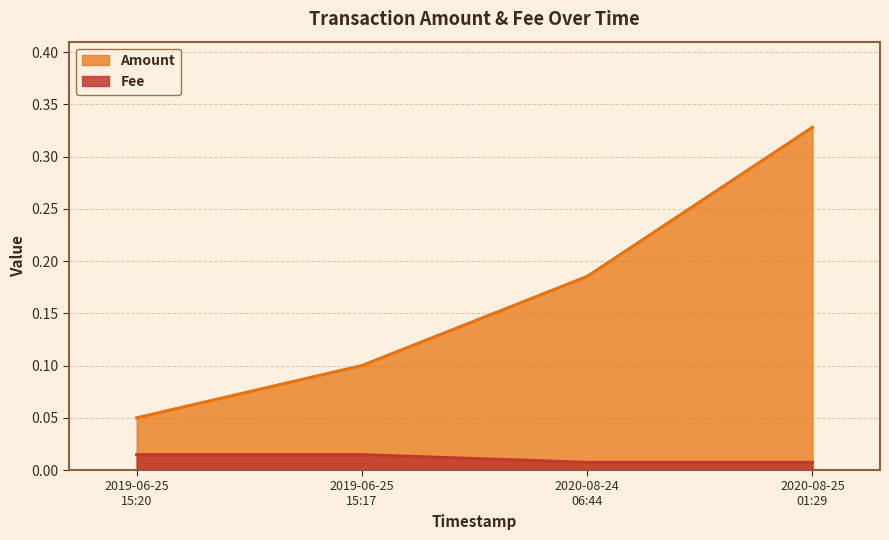

Which series has the widest spread of values?

Amount